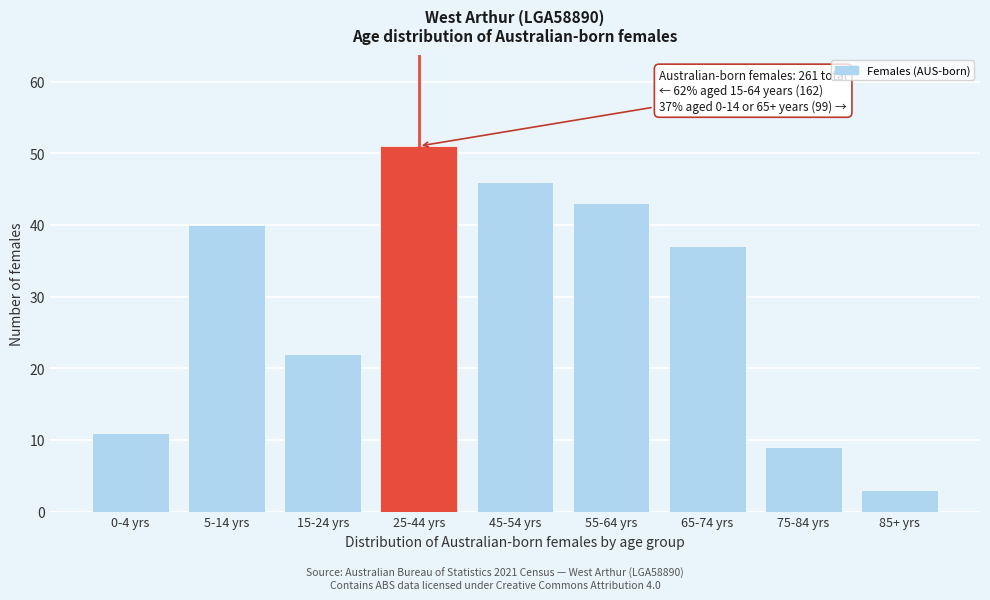

Reading left to right, what are all the values shown in this chart?

11	40	22	51	46	43	37	9	3